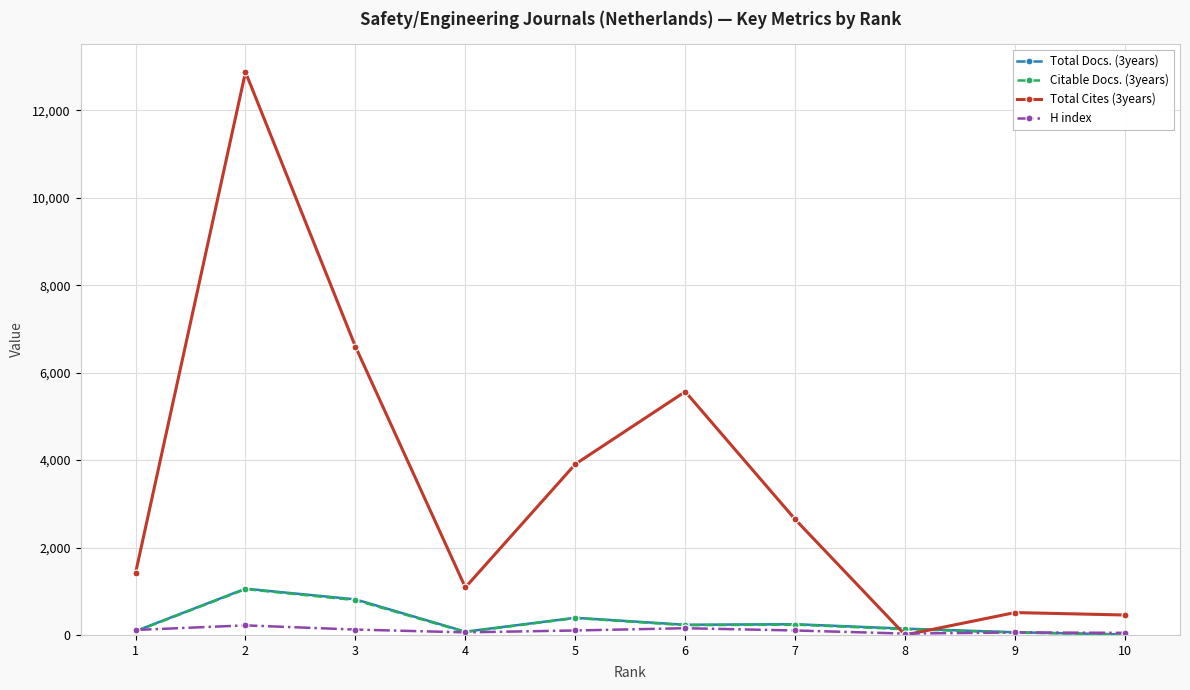

At which category does Total Docs. (3years) reach its first local peak?

2